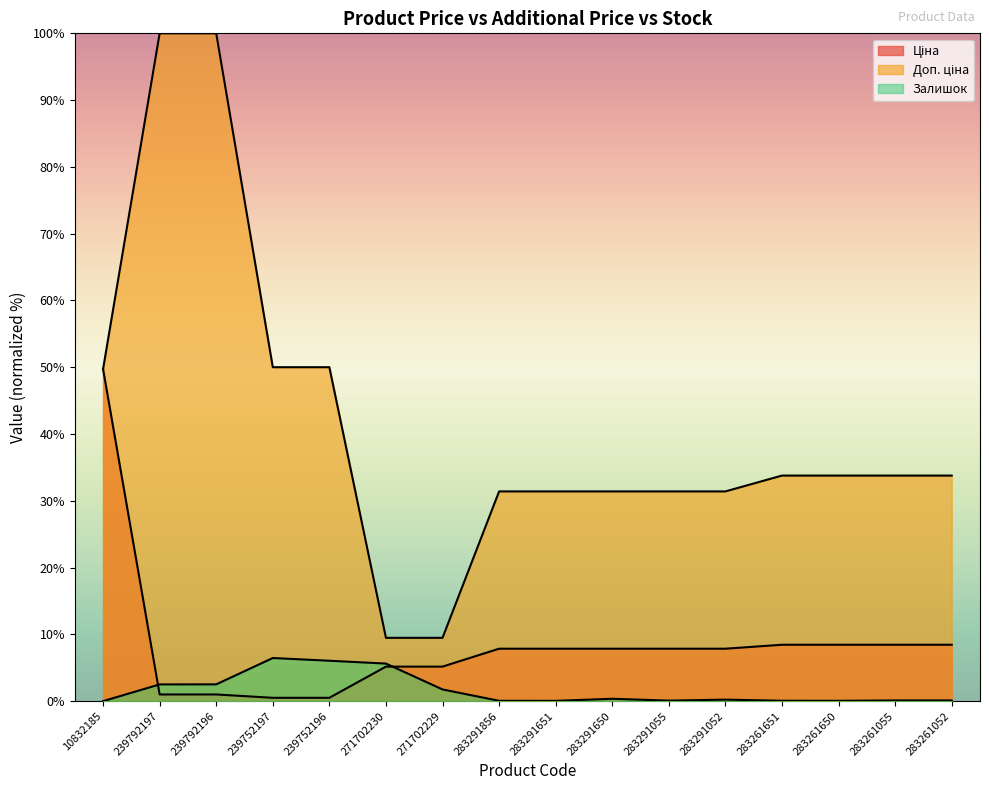

Is it true that Доп. ціна equals 9.5 at 271702230?

True